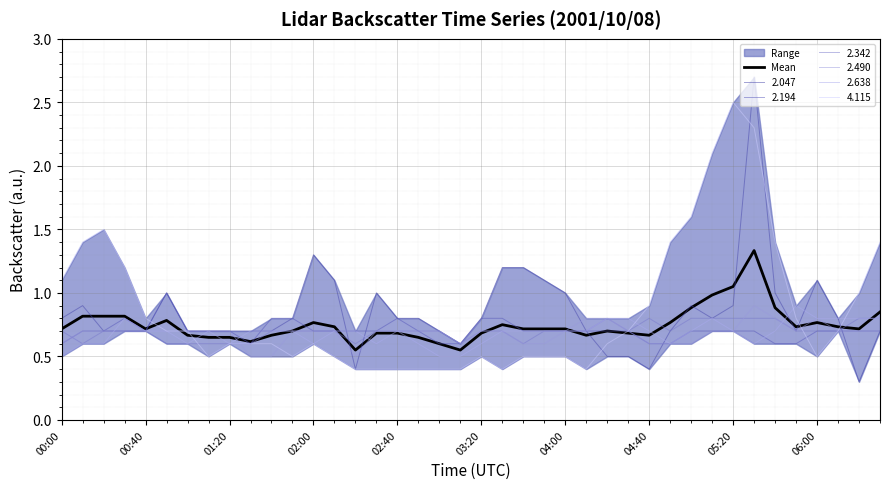

What is the difference between the second highest and second lowest values?

0.5